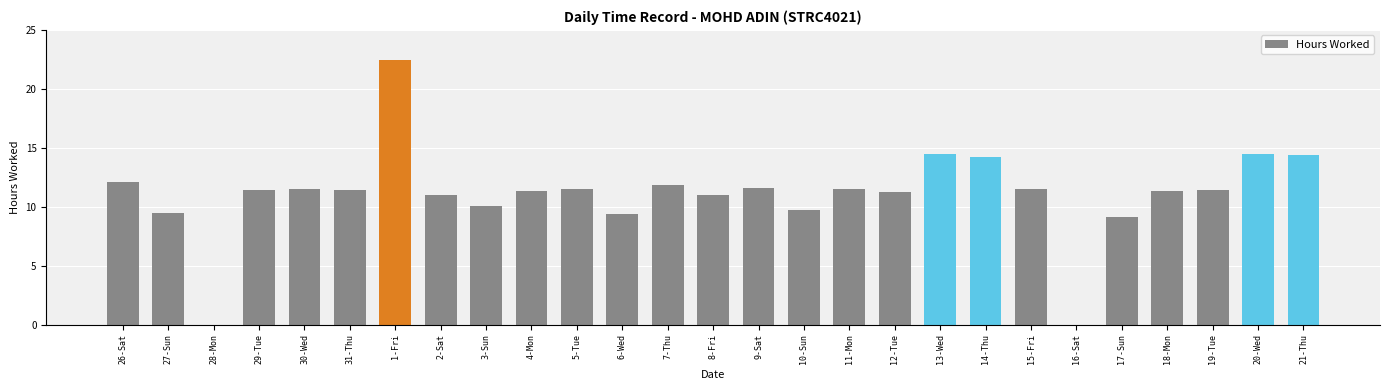

What is the ratio of the value at 31-Thu to the value at 26-Sat?

0.9